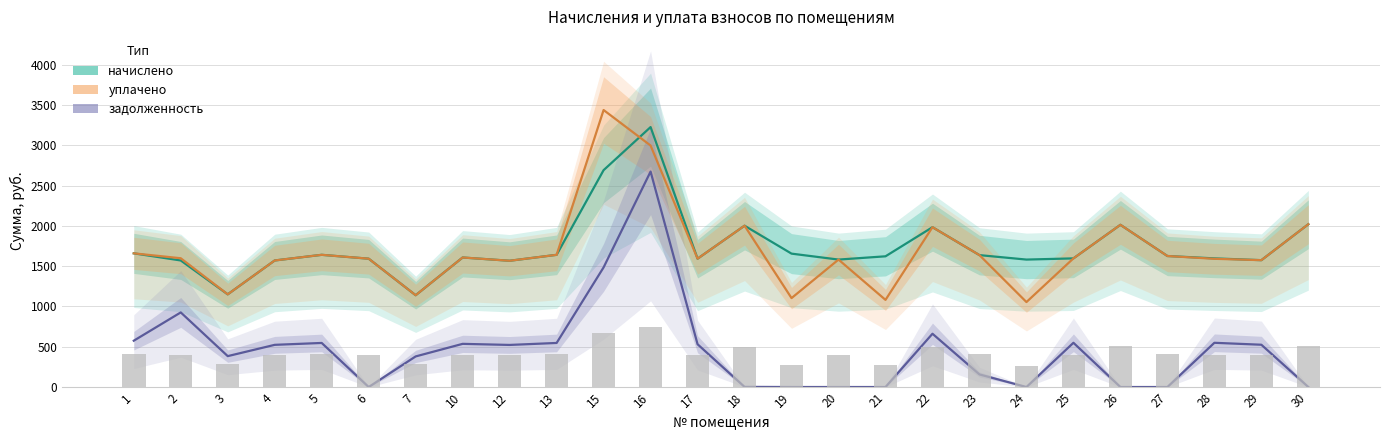

The начислено series shows 2504.7 at 21. True or false?

False